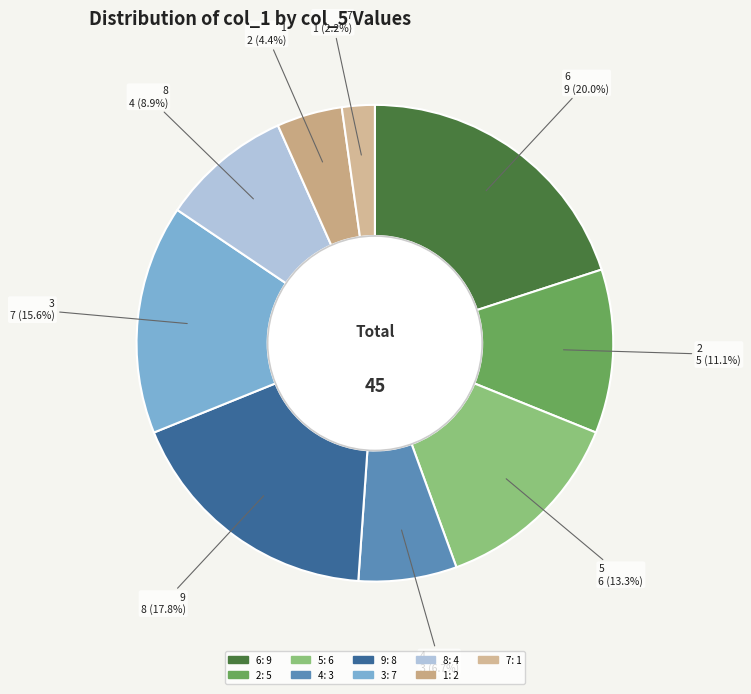

Rank the categories by value from highest to lowest.

6, 9, 3, 5, 2, 8, 4, 1, 7